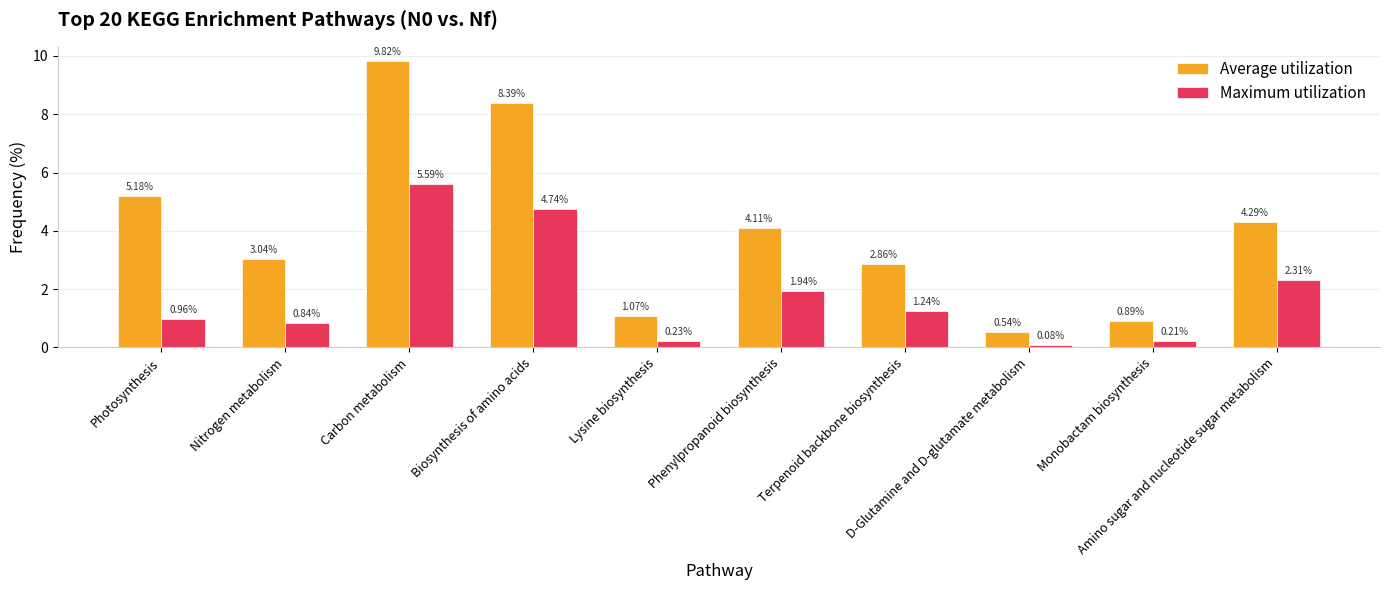

Rank the series by their maximum value, from lowest to highest.

Maximum utilization, Average utilization